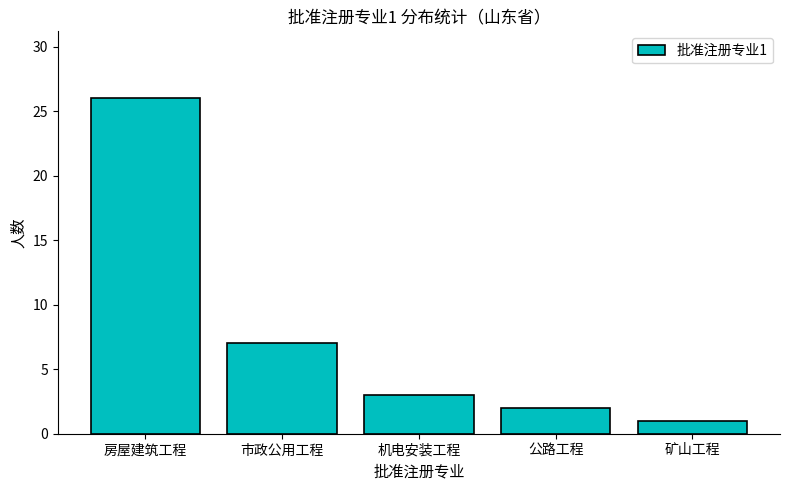

Reading left to right, extract all data points from this chart.

房屋建筑工程=26	市政公用工程=7	机电安装工程=3	公路工程=2	矿山工程=1